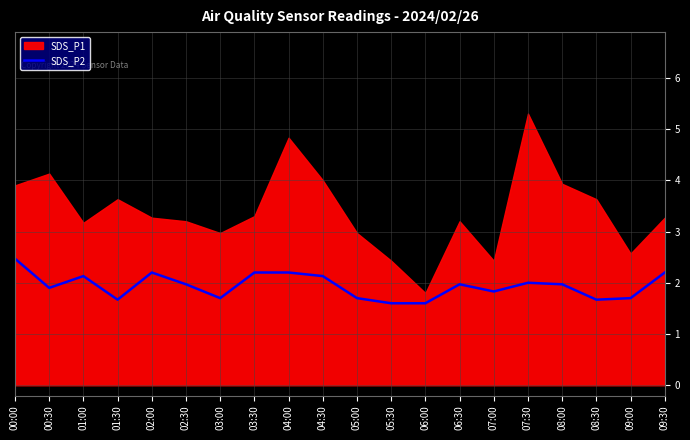

True or false: SDS_P2 has a value of 2.3 at 08:30.

False